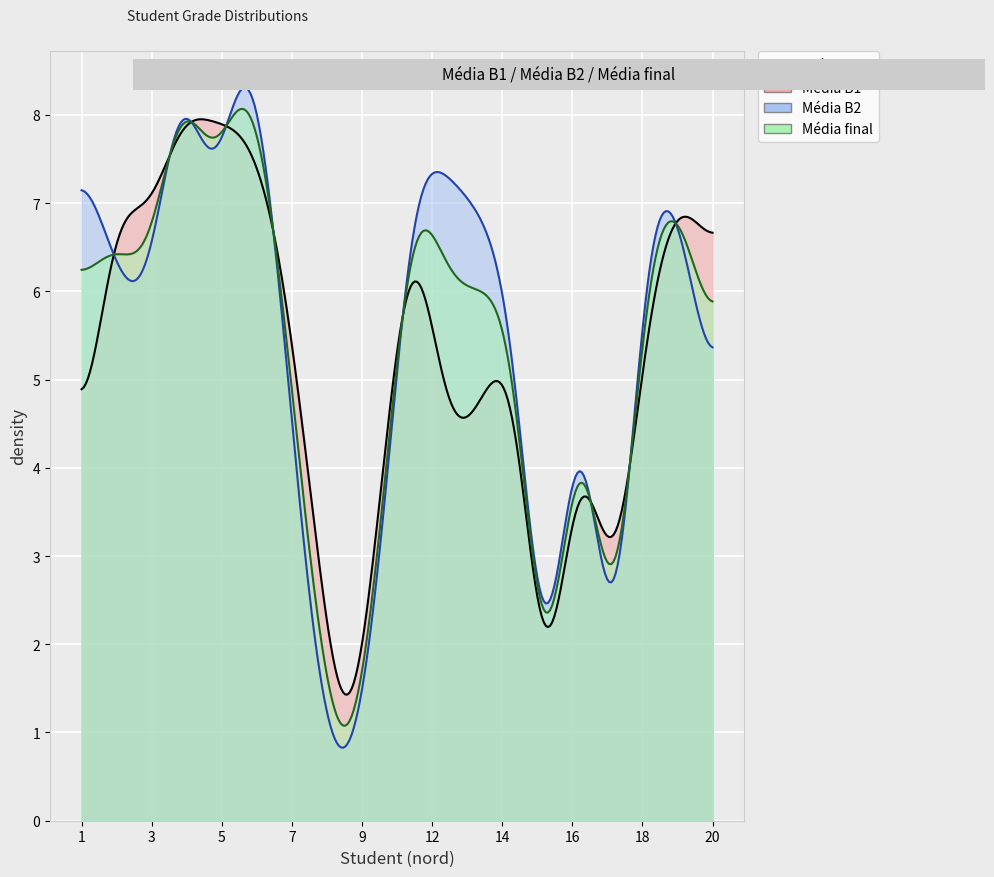

Rank the series by their maximum value, from highest to lowest.

Média B2, Média final, Média B1